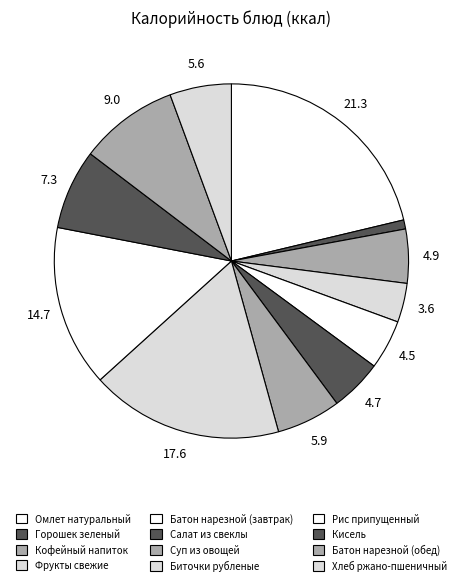

What percentage is the Фрукты свежие slice, to the nearest percent?

4%